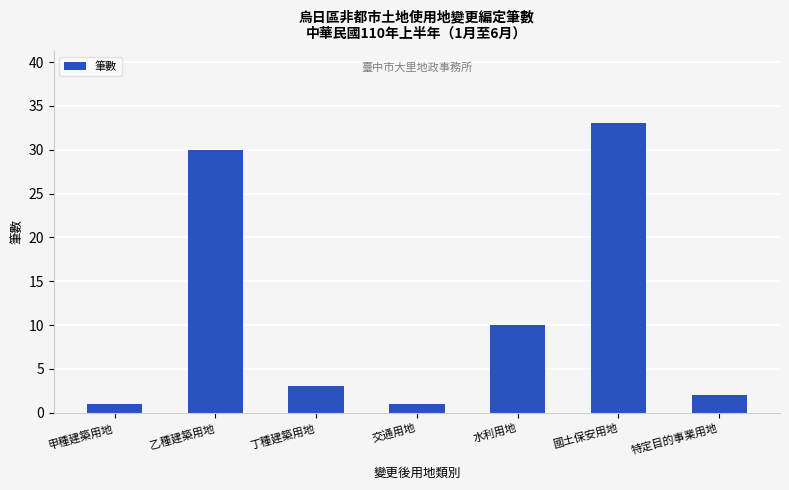

Where is the data nearest to the value 17?

水利用地